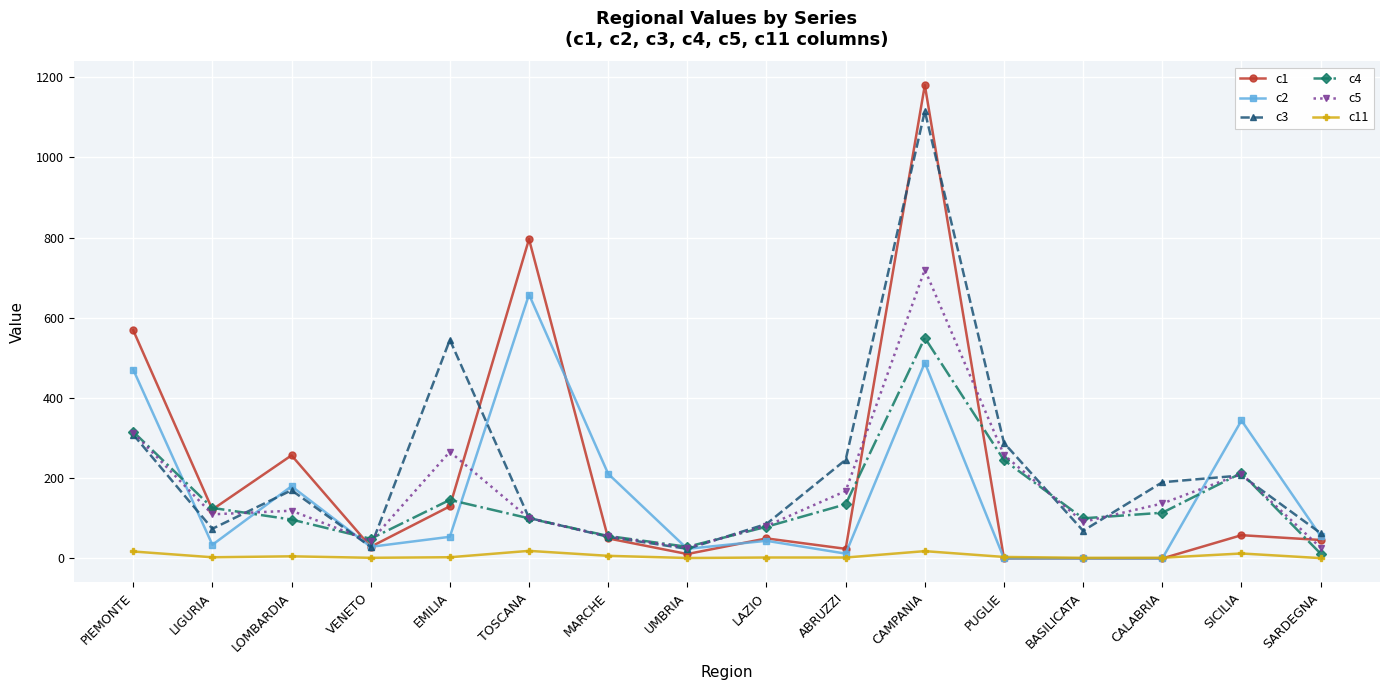

True or false: c2 has a value of 29.0 at VENETO.

True